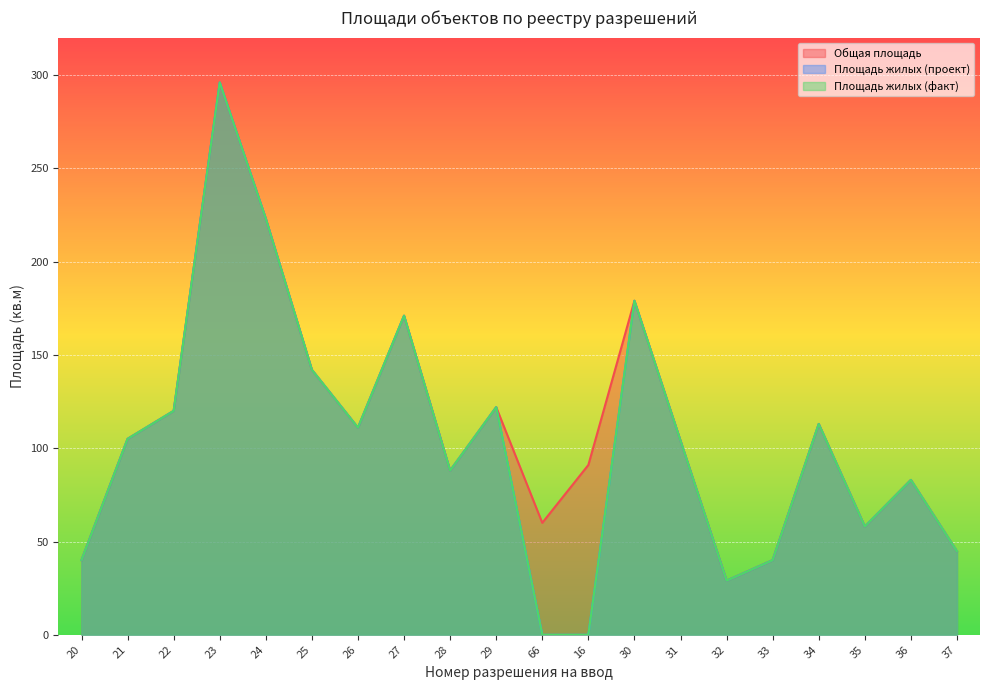

Where does the Площадь жилых (проект) series first go above 105?

22